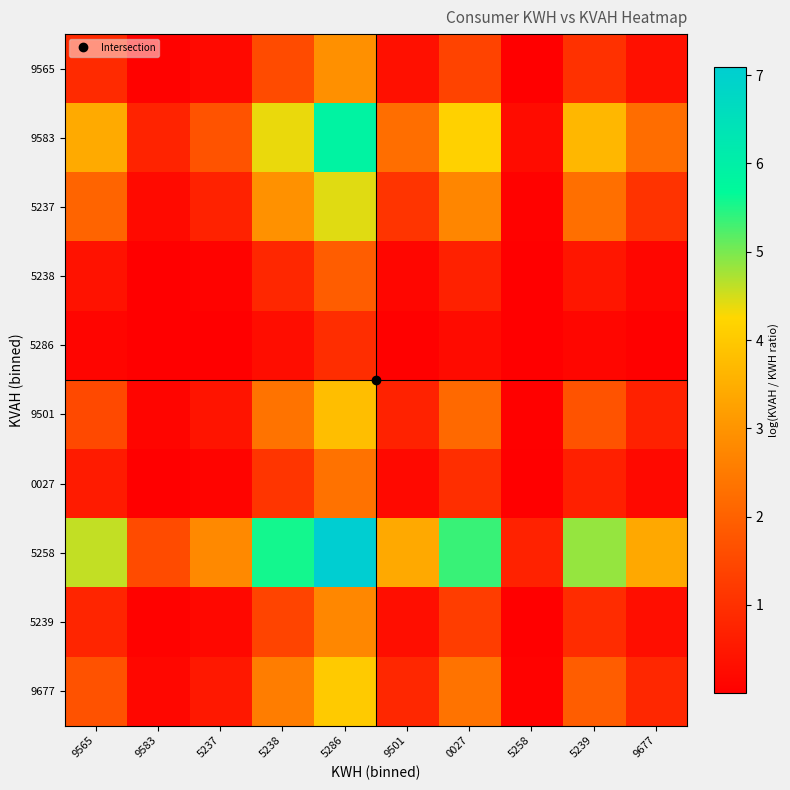

Rank the series by their maximum value, from highest to lowest.

5258, 9583, 5237, 9677, 9501, 9565, 5239, 0027, 5238, 5286